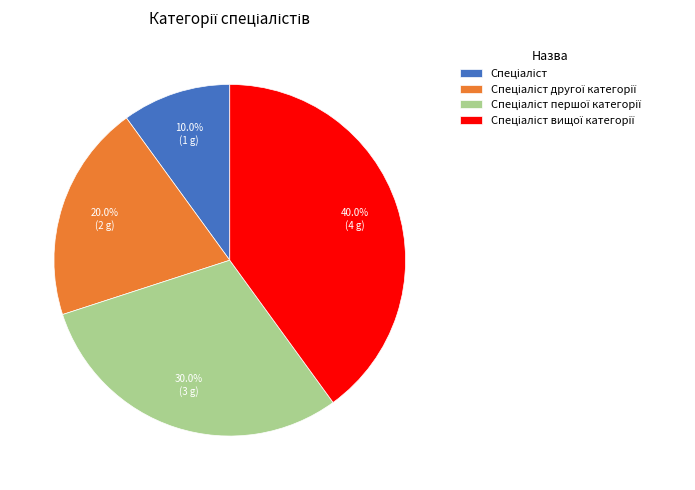

Is there a majority slice in this chart?

No